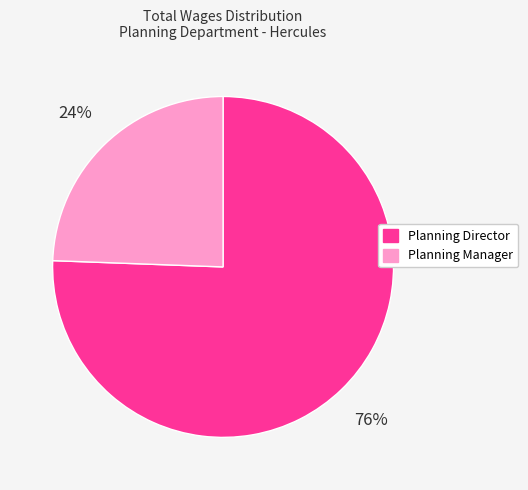

Approximately how many times larger is the value at Planning Manager compared to Planning Director?

0.3